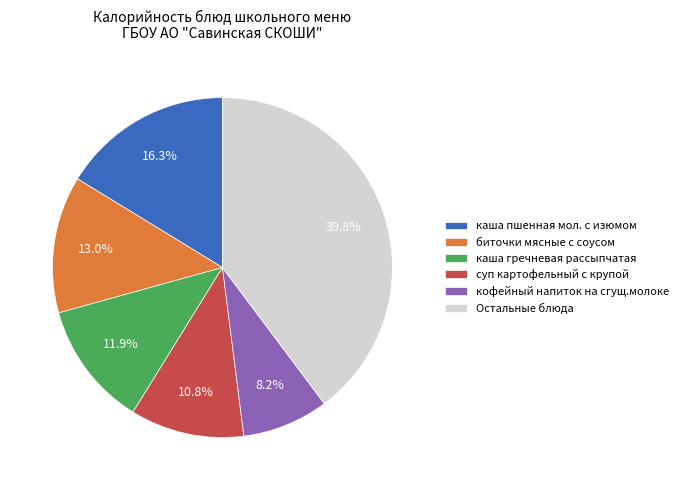

Does any single category account for the majority?

No